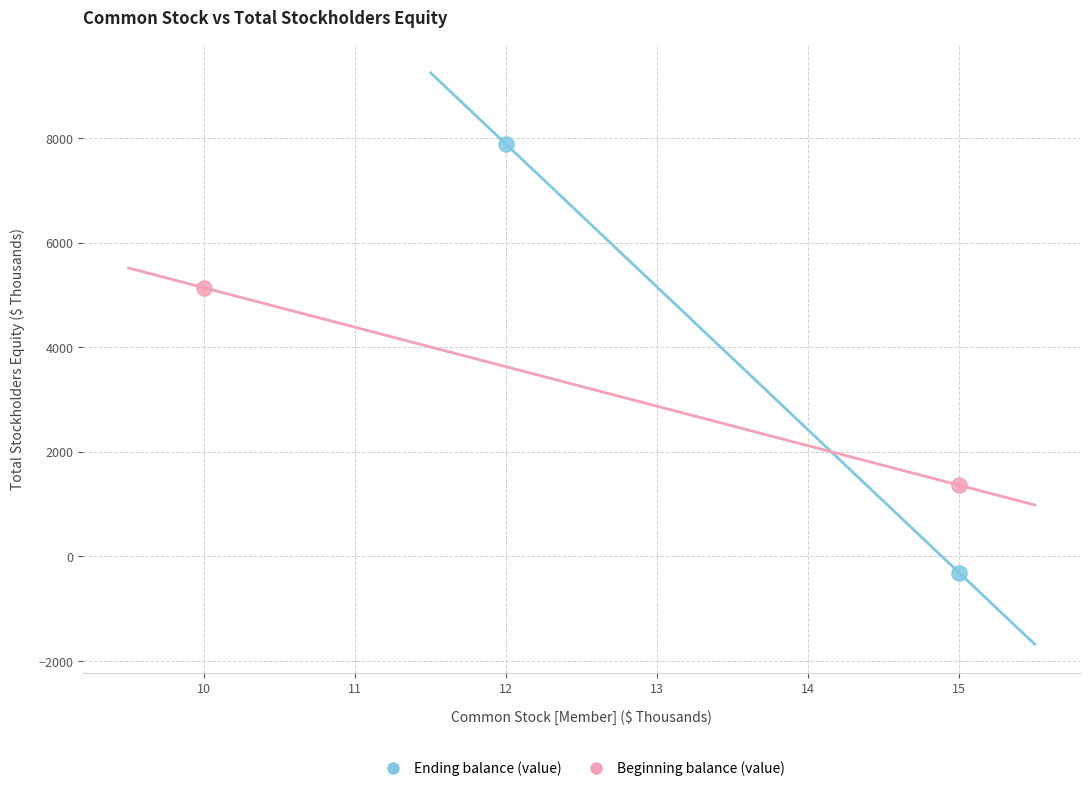

Which series has the widest spread of Y values?

Ending balance (value)